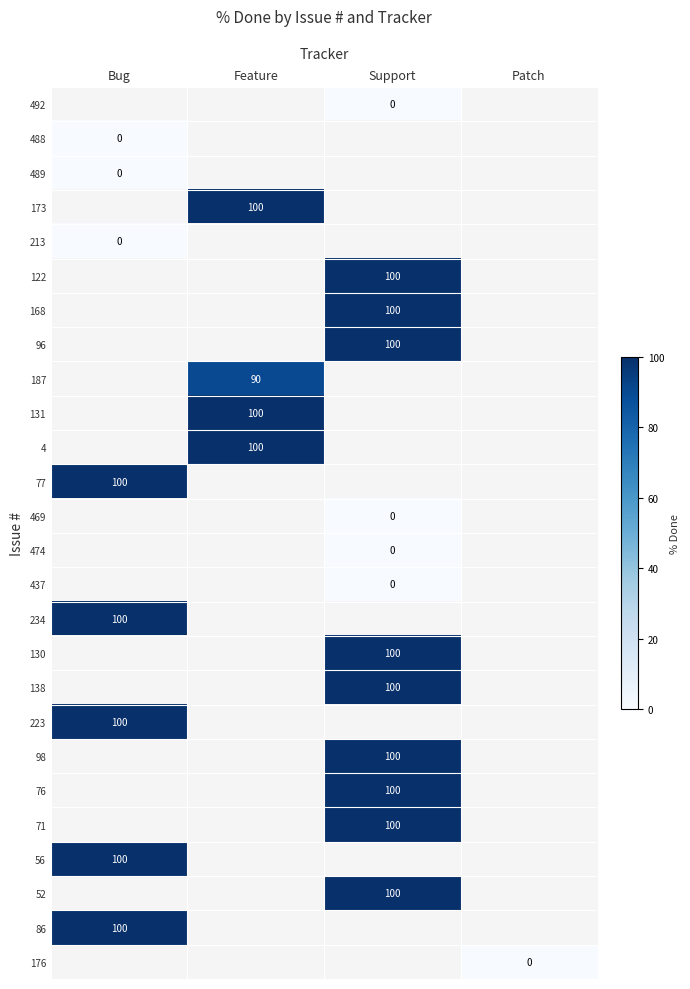

How many distinct data groups are displayed?

26